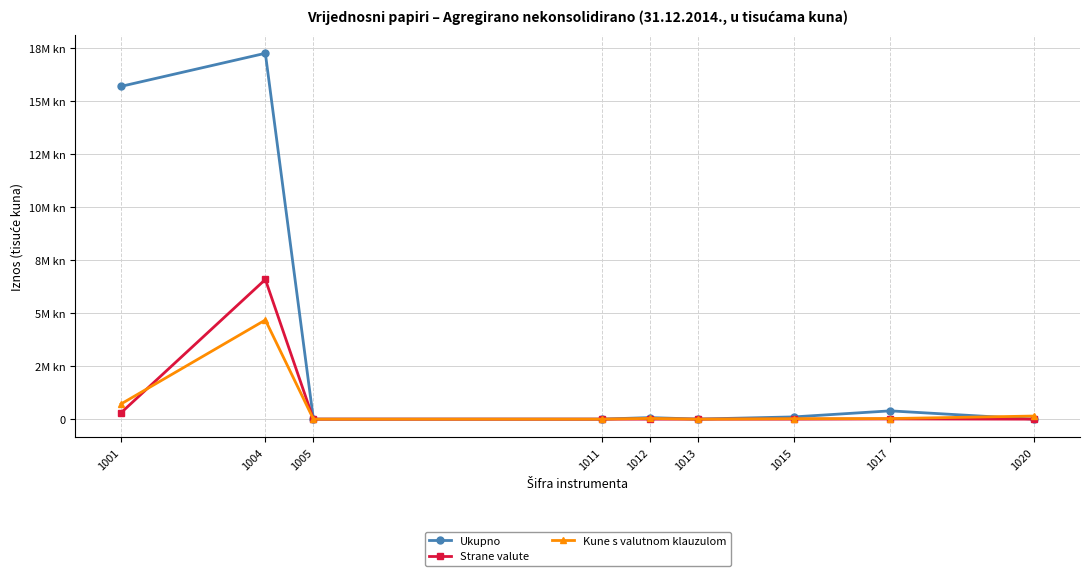

What is the average value of the Ukupno series?

3727732